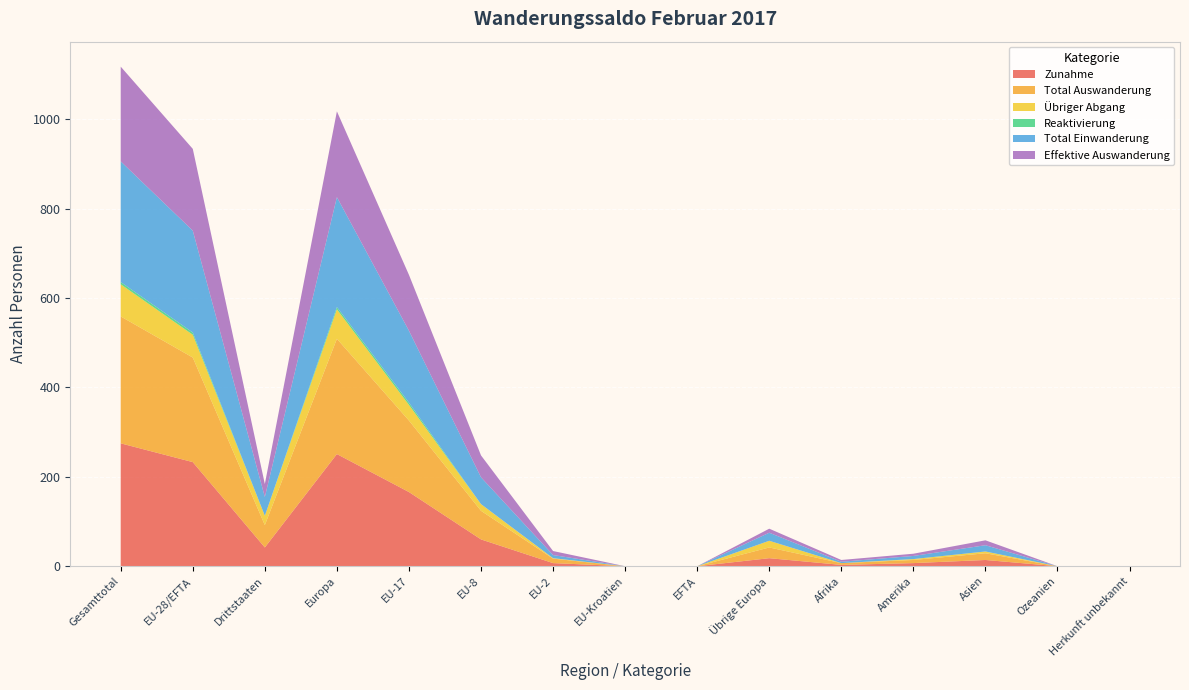

Reading left to right, what are all the values shown in this chart?

Zunahme: 275	233	42	251	166	60	7	0	0	18	3	7	14	0	0
Total Auswanderung: 284	234	50	258	160	64	10	0	0	24	4	7	15	0	0
Übriger Abgang: 72	51	21	66	35	15	1	0	0	15	0	2	4	0	0
Reaktivierung: 5	5	0	5	5	0	0	0	0	0	0	0	0	0	0
Total Einwanderung: 270	228	42	246	161	60	7	0	0	18	3	7	14	0	0
Effektive Auswanderung: 212	183	29	192	125	49	9	0	0	9	4	5	11	0	0